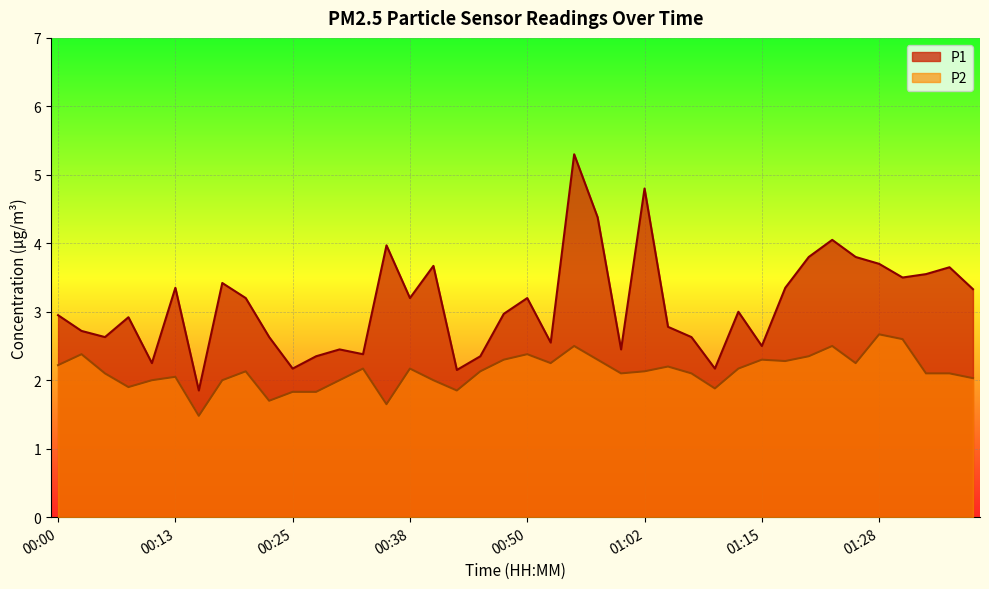

Reading left to right, transcribe all the data shown in this chart.

P1: 3.0	2.7	2.6	2.9	2.2	3.4	1.9	3.4	3.2	2.6	2.2	2.4	2.5	2.4	4.0	3.2	3.7	2.1	2.4	3.0	3.2	2.5	5.3	4.4	2.5	4.8	2.8	2.6	2.2	3.0	2.5	3.4	3.8	4.0	3.8	3.7	3.5	3.5	3.6	3.3
P2: 2.2	2.4	2.1	1.9	2.0	2.0	1.5	2.0	2.1	1.7	1.8	1.8	2.0	2.2	1.6	2.2	2.0	1.9	2.1	2.3	2.4	2.2	2.5	2.3	2.1	2.1	2.2	2.1	1.9	2.2	2.3	2.3	2.4	2.5	2.2	2.7	2.6	2.1	2.1	2.0